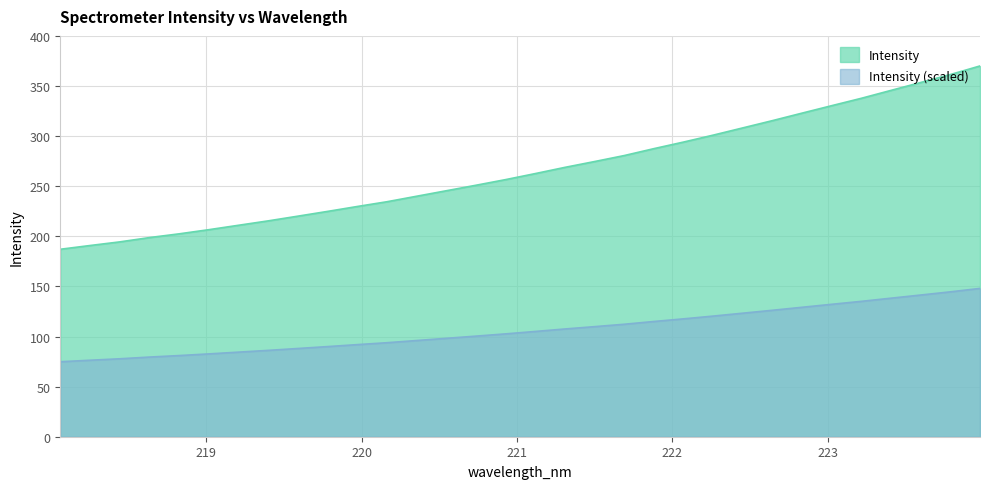

The chart shows a value of 256.6 at 220.9264. True or false?

True